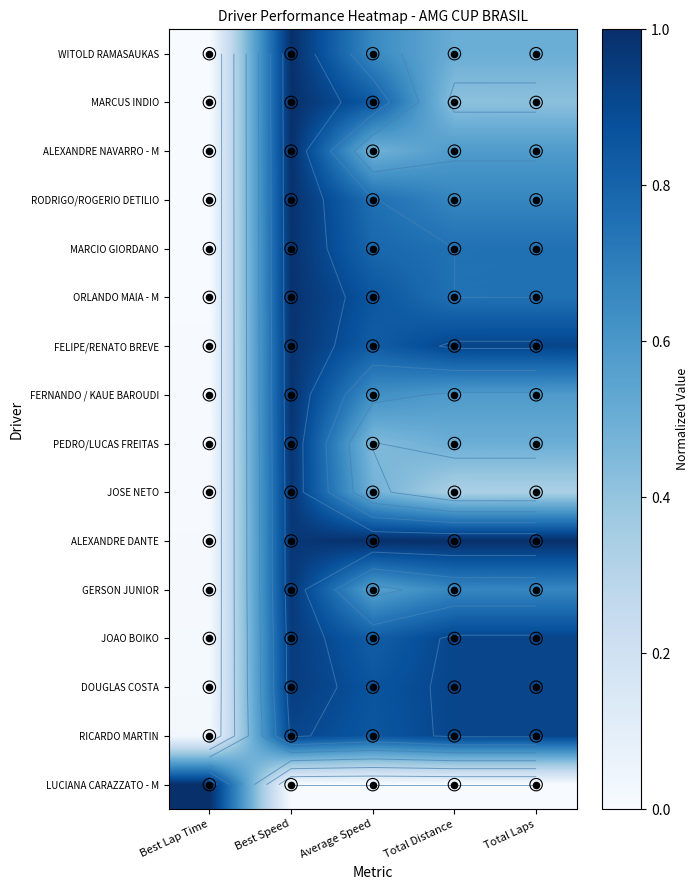

What is the average value of the RODRIGO/ROGERIO DETILIO series?

0.6